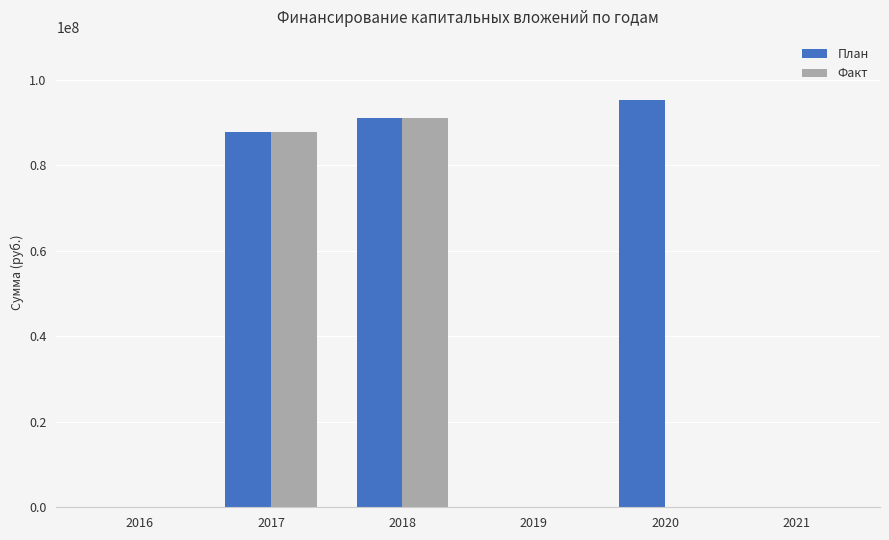

Reading left to right, what are all the values shown in this chart?

План: 2016=0	2017=87750000	2018=90993289	2019=0	2020=95243099	2021=0
Факт: 2016=0	2017=87750000	2018=90993289	2019=0	2020=0	2021=0